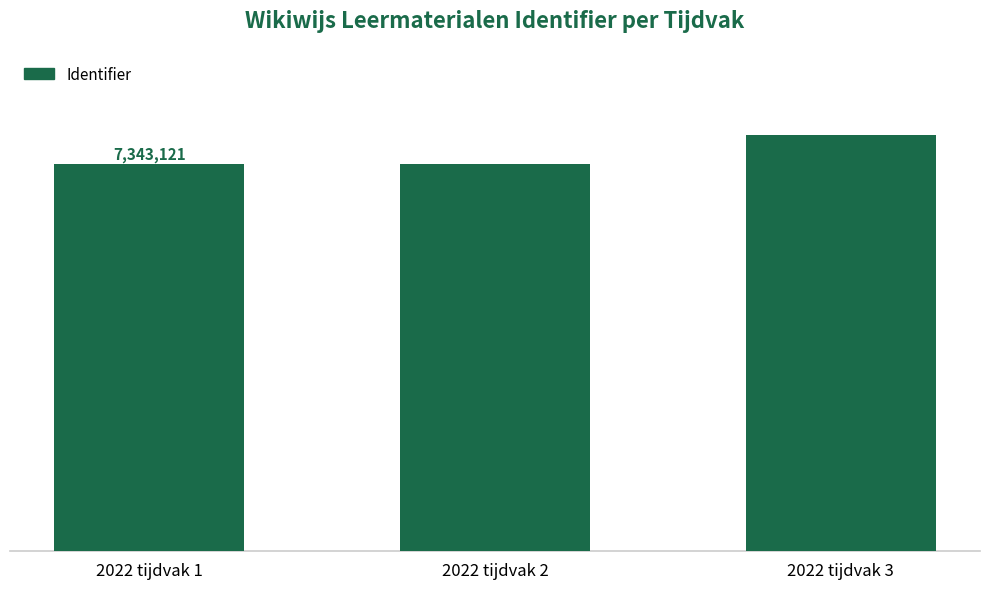

Reading left to right, list all the values displayed in this chart.

7343121	7343123	7883062